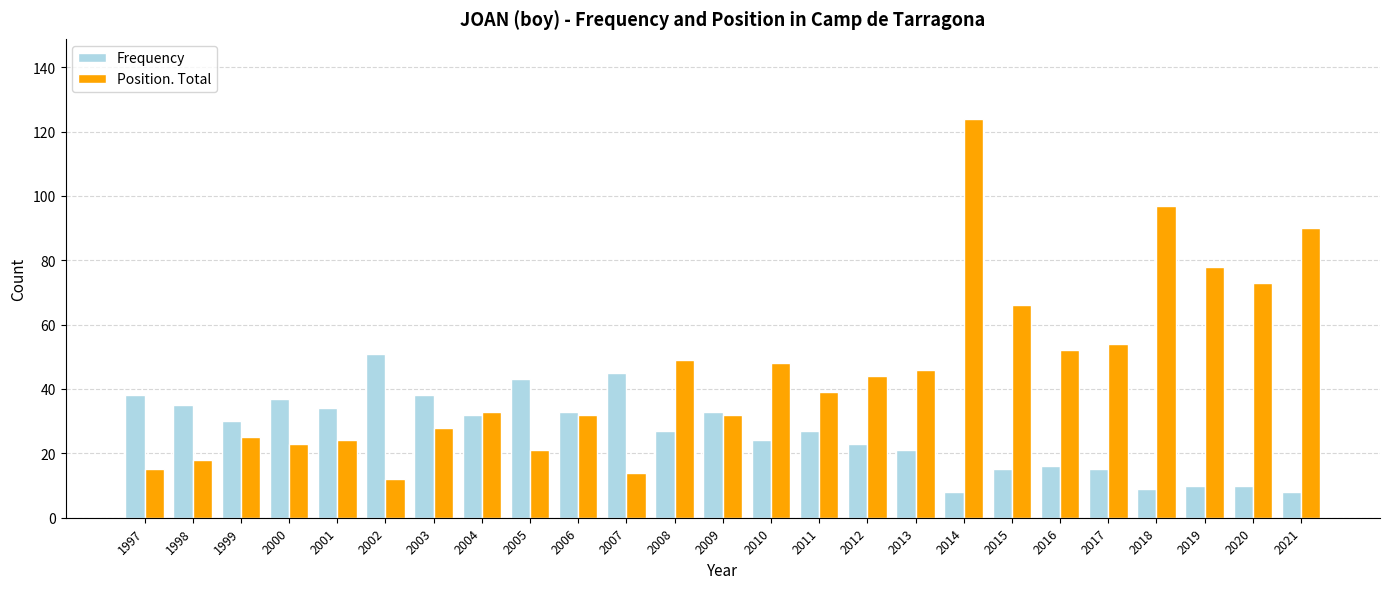

Reading left to right, what are all the values shown in this chart?

Frequency: 1997=38	1998=35	1999=30	2000=37	2001=34	2002=51	2003=38	2004=32	2005=43	2006=33	2007=45	2008=27	2009=33	2010=24	2011=27	2012=23	2013=21	2014=8	2015=15	2016=16	2017=15	2018=9	2019=10	2020=10	2021=8
Position. Total: 1997=15	1998=18	1999=25	2000=23	2001=24	2002=12	2003=28	2004=33	2005=21	2006=32	2007=14	2008=49	2009=32	2010=48	2011=39	2012=44	2013=46	2014=124	2015=66	2016=52	2017=54	2018=97	2019=78	2020=73	2021=90